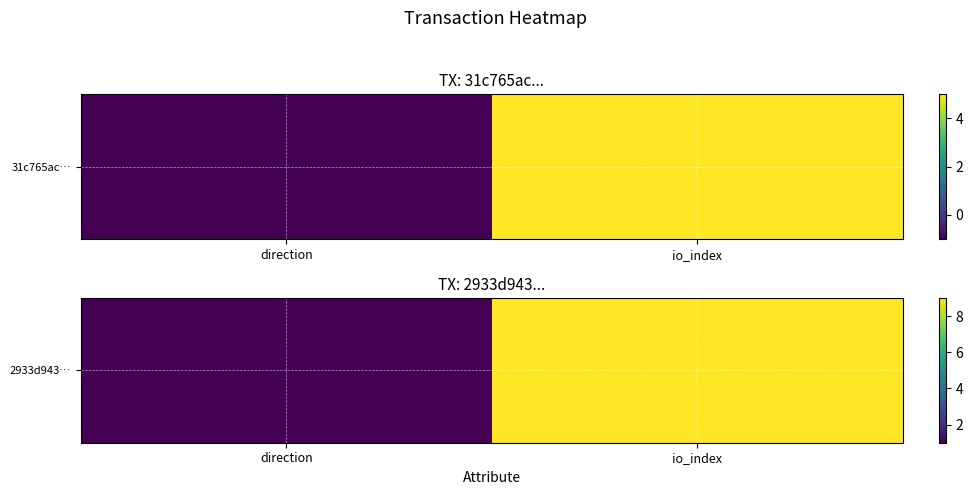

List the labels in order of value, largest first.

io_index, direction